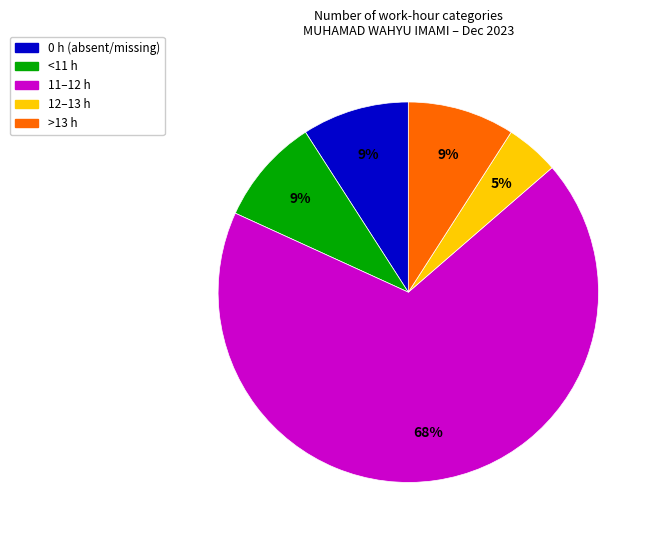

Which category has the biggest portion of the pie?

11–12 h